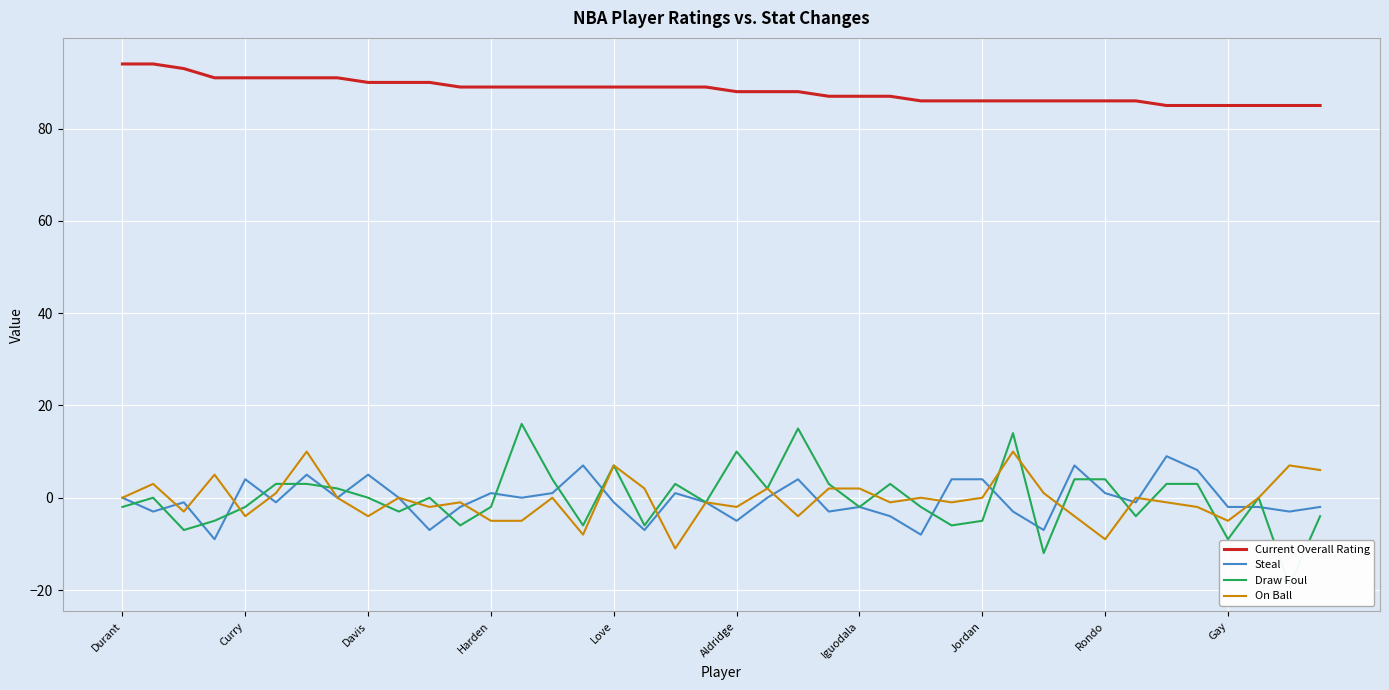

How many values in Steal are below zero?

21